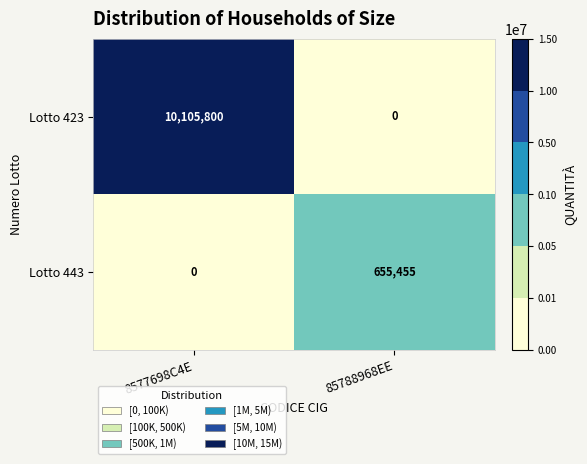

True or false: Lotto 443 has a value of -265372 at 8577698C4E.

False